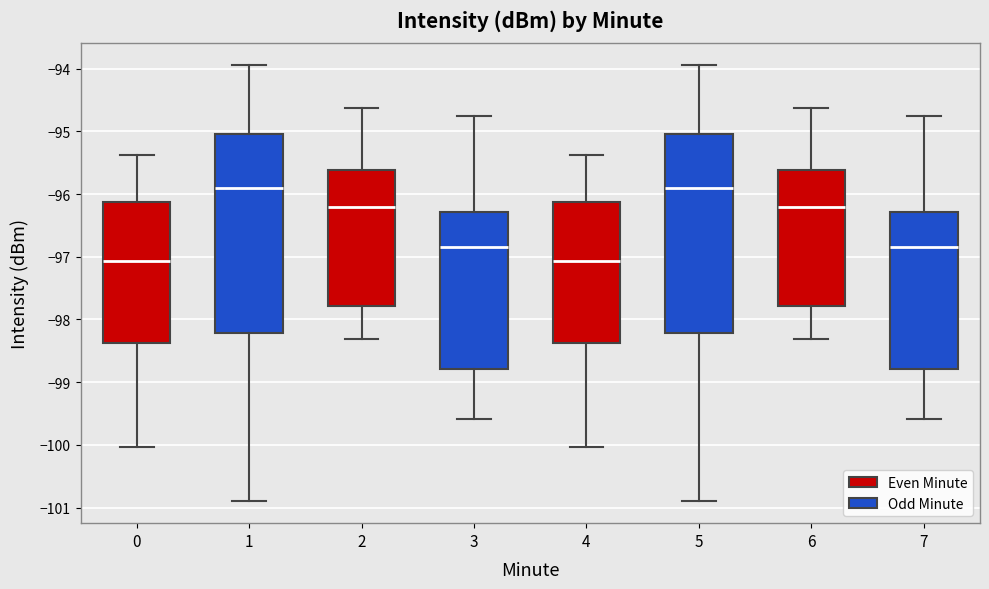

Reading left to right, transcribe this box plot: for each box, give where its median line is, the range the box spans, and where its two whiskers end, as read against the y-axis. The values are not printed on the chart, so give them approximately, as read against the axis.

0: median -97.1, box -98.4 to -96.1, whiskers -100.0 to -95.4
1: median -95.9, box -98.2 to -95.0, whiskers -100.9 to -93.9
2: median -96.2, box -97.8 to -95.6, whiskers -98.3 to -94.6
3: median -96.8, box -98.8 to -96.3, whiskers -99.6 to -94.7
4: median -97.1, box -98.4 to -96.1, whiskers -100.0 to -95.4
5: median -95.9, box -98.2 to -95.0, whiskers -100.9 to -93.9
6: median -96.2, box -97.8 to -95.6, whiskers -98.3 to -94.6
7: median -96.8, box -98.8 to -96.3, whiskers -99.6 to -94.7